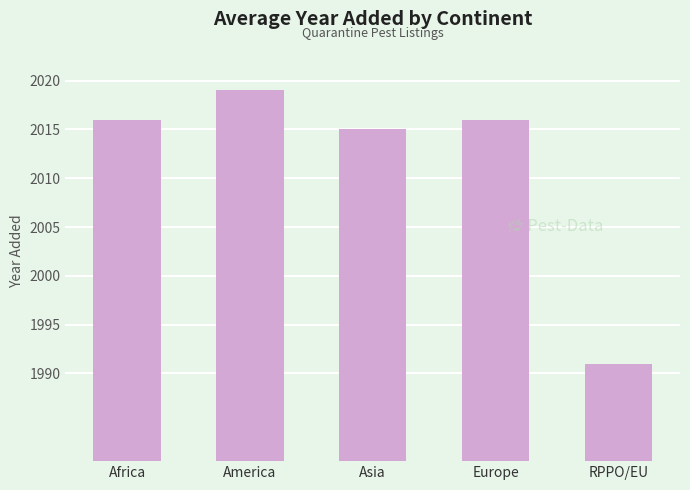

What is the label of the 4th bar from the right?

America